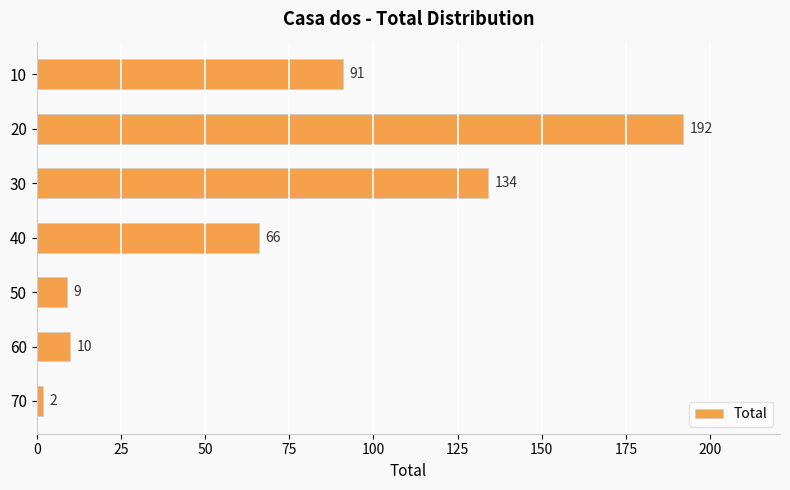

Are the bars horizontal?

Yes